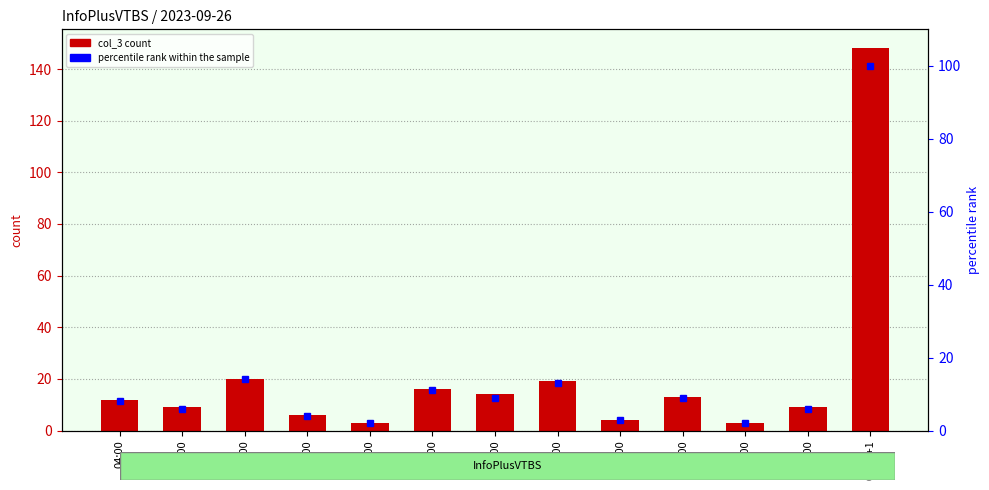

What is the difference between the highest and lowest values at 11:00?

5